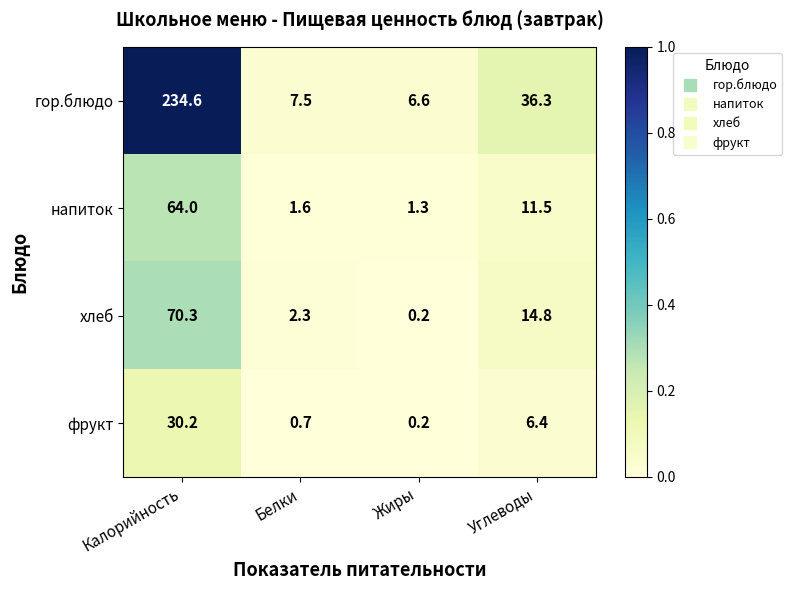

What is the average value of the фрукт series?

9.4